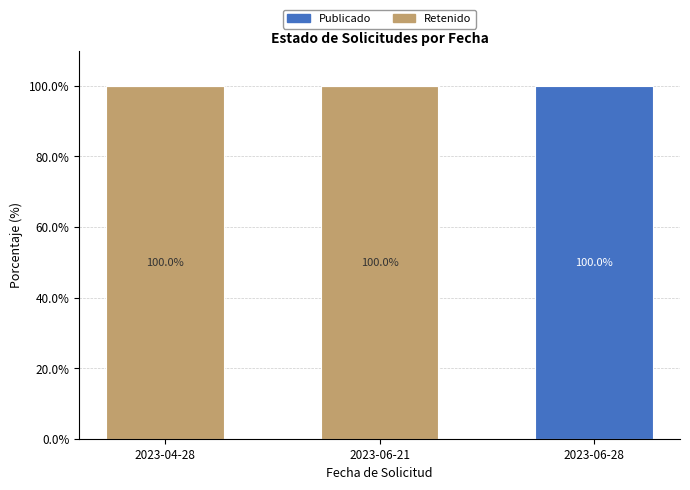

What are all the series names shown in the legend?

Publicado, Retenido